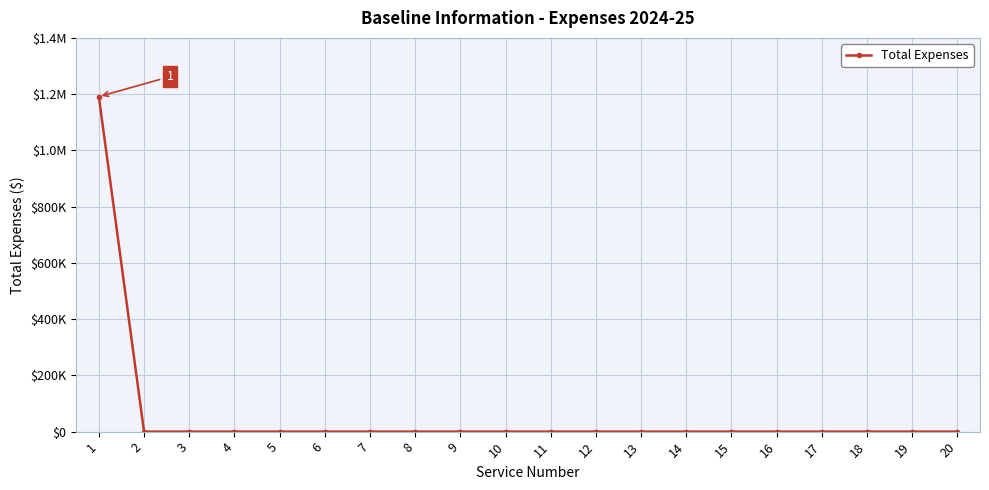

Does the chart have visible grid lines?

Yes